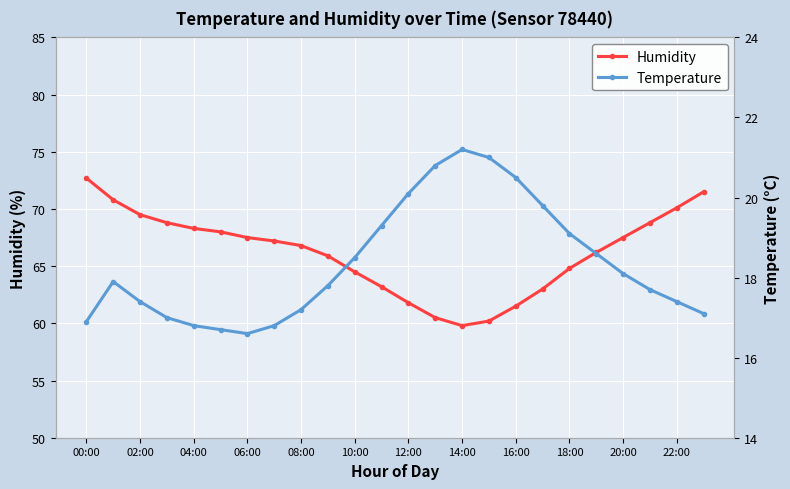

Is it true that Humidity equals 68.3 at 04:00?

True